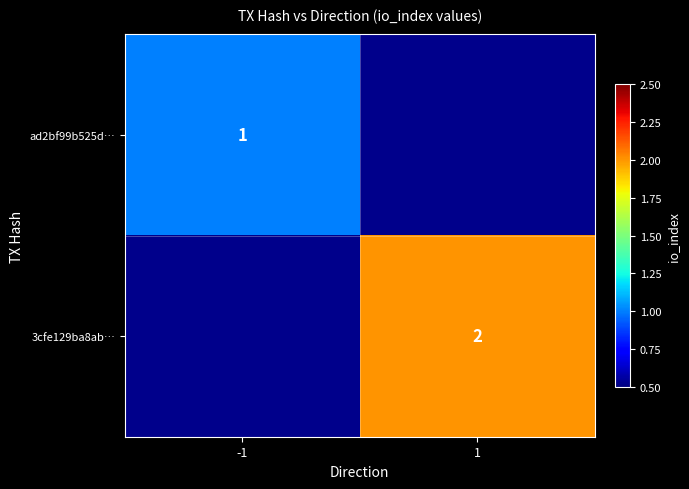

At which category does the chart reach its minimum across all series?

-1